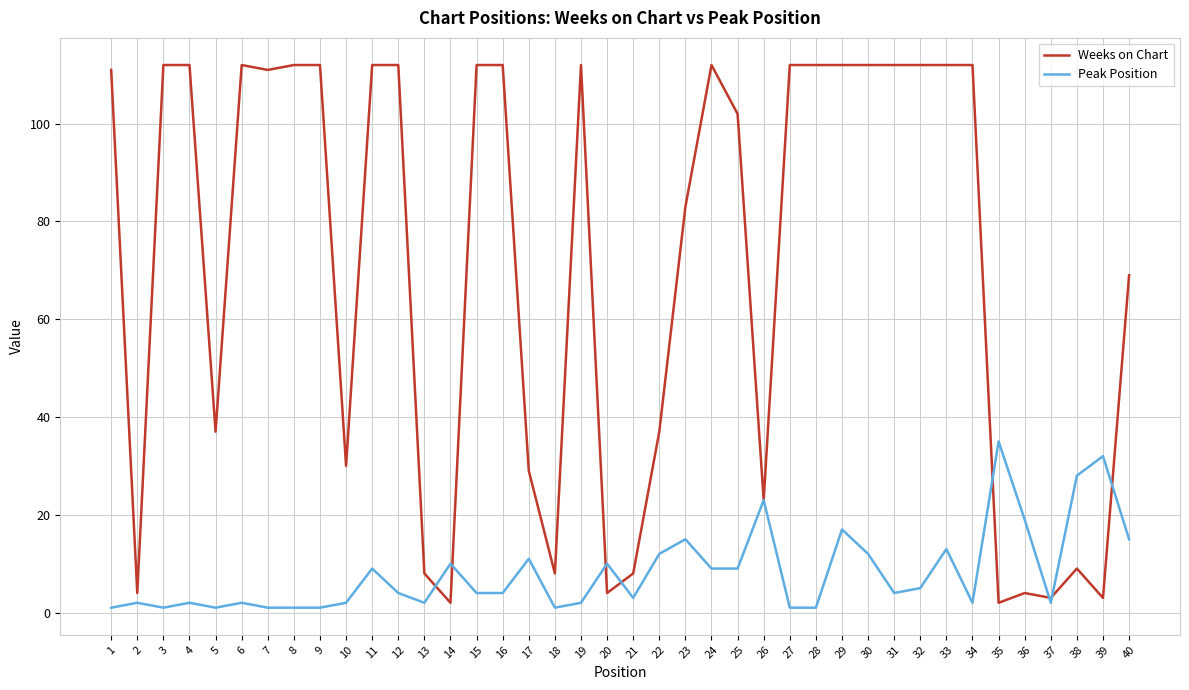

Which series has the widest spread of values?

Weeks on Chart